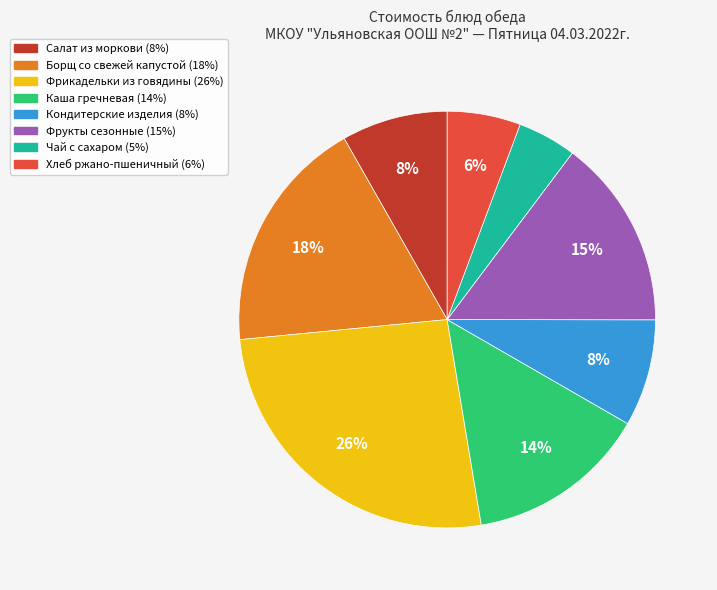

Which has a higher value, Фрикадельки из говядины or Фрукты сезонные?

Фрикадельки из говядины